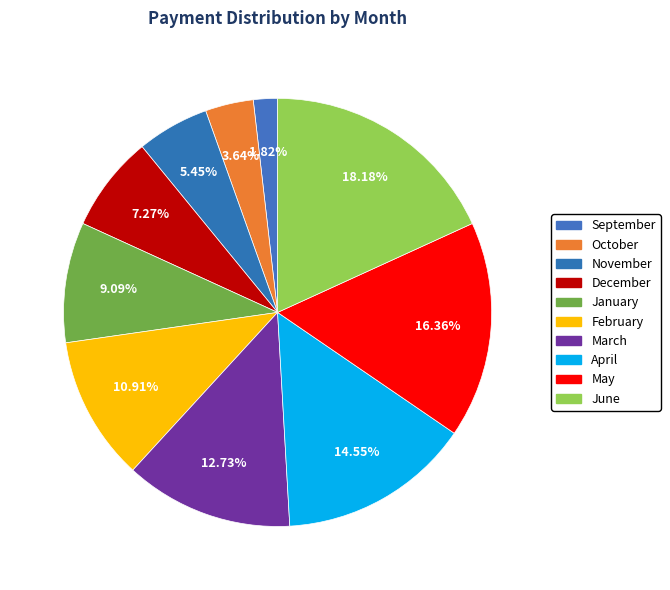

Which slice is the largest?

June